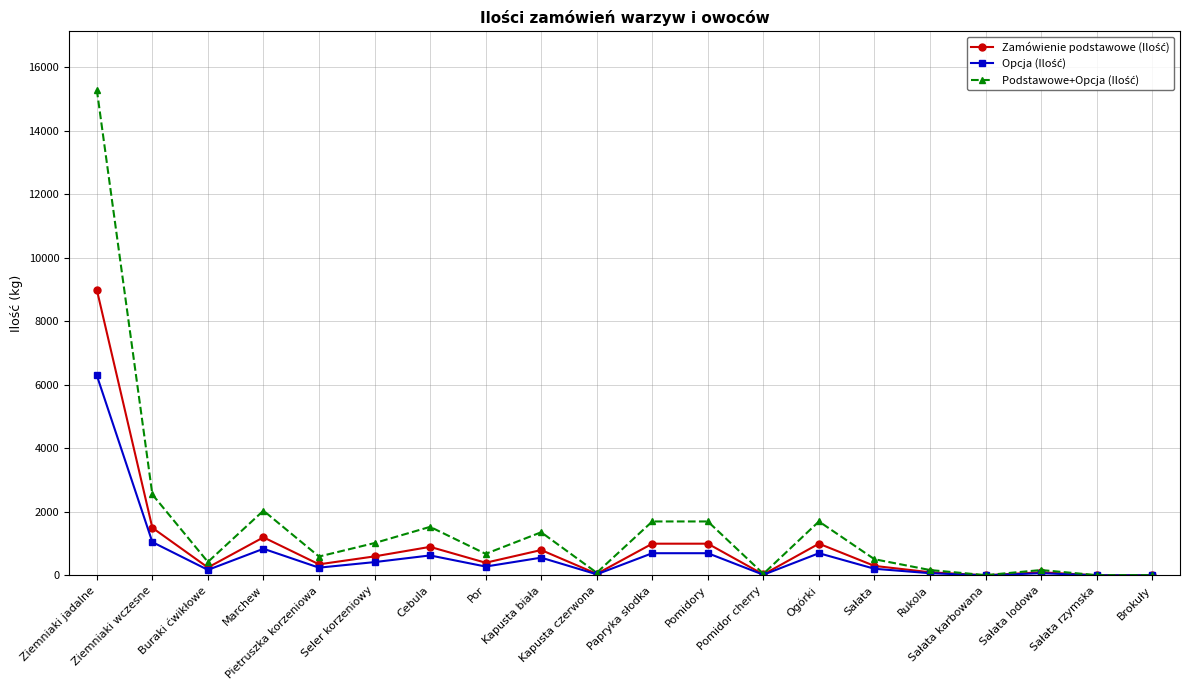

What is the maximum value shown in the chart?

15300